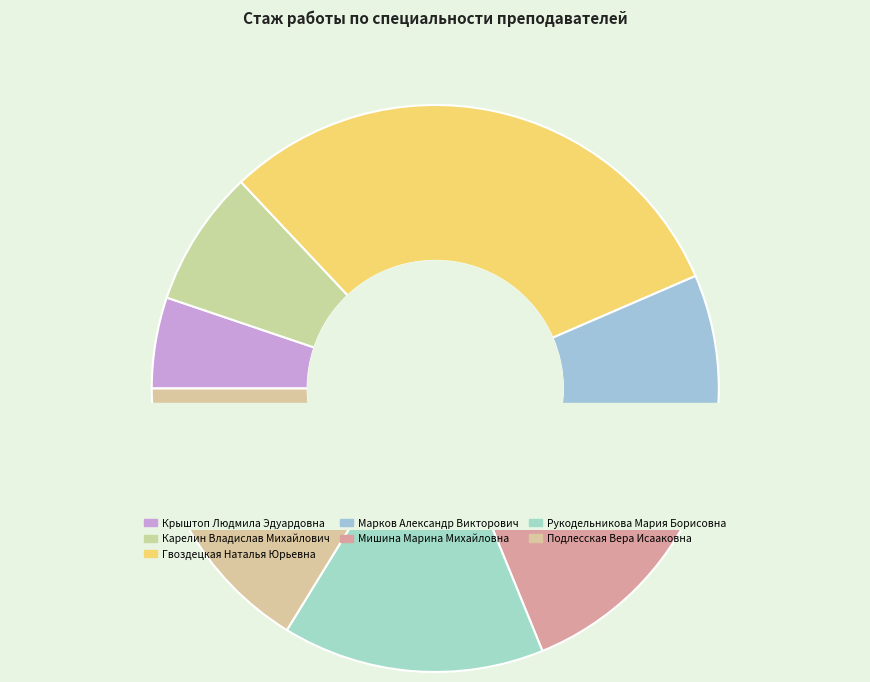

True or false: Гвоздецкая Наталья Юрьевна accounts for 31% of the total.

True